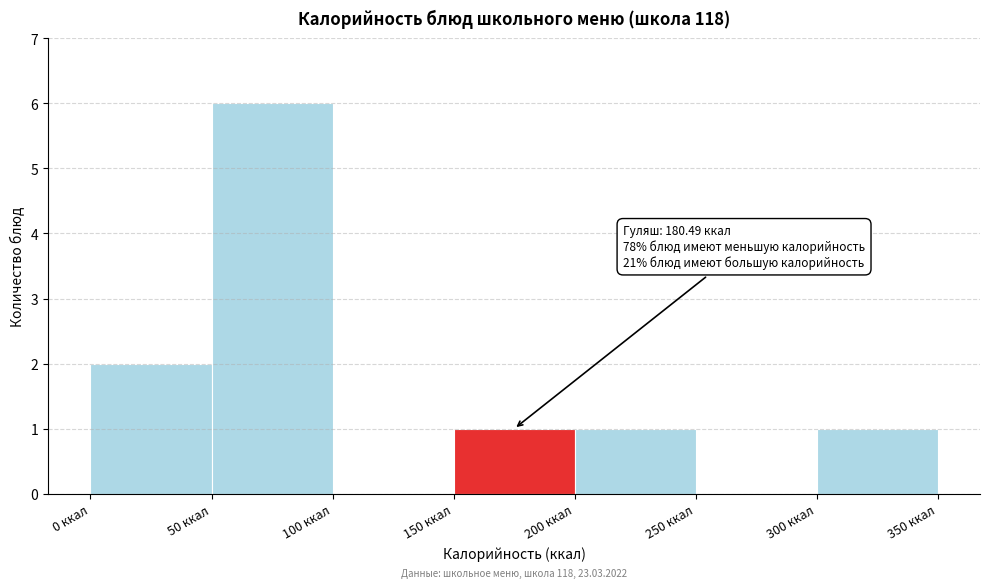

Which range on the x-axis has the tallest bar?

50 to 100